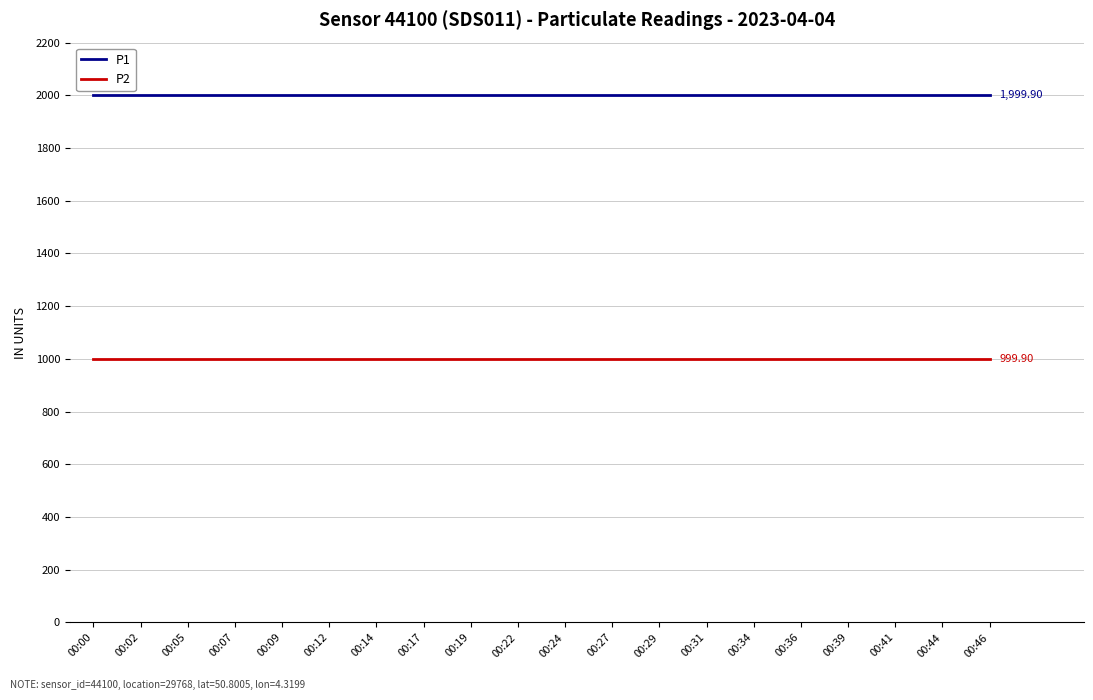

Rank the series by their average value, from highest to lowest.

P1, P2